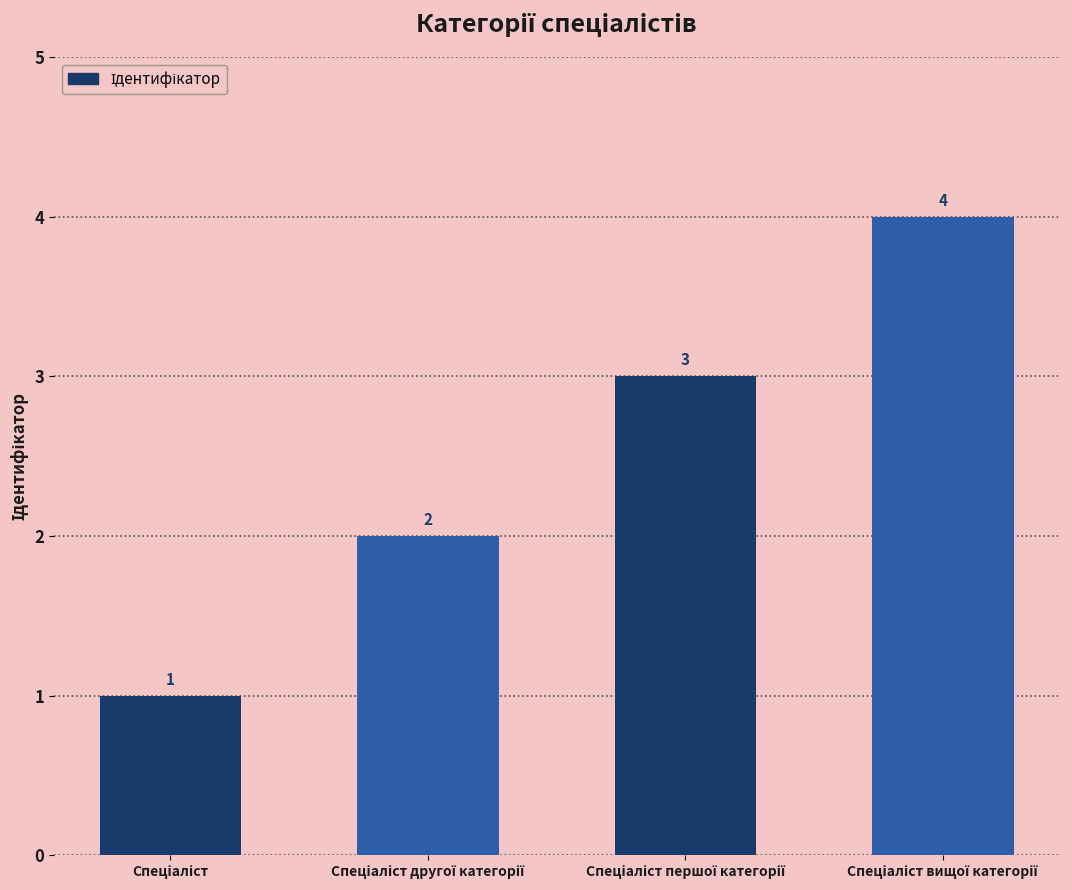

How many values are between 2 and 4?

3